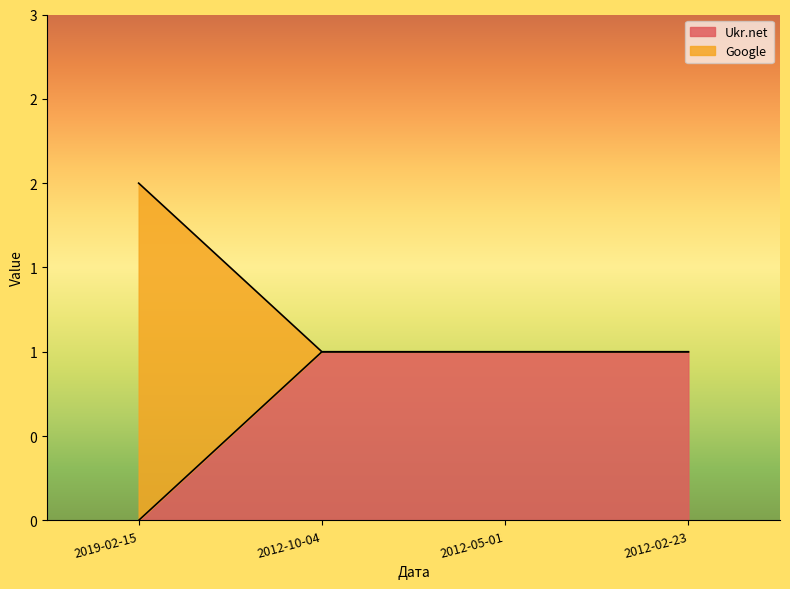

The Google series shows 2 at 2019-02-15. True or false?

True